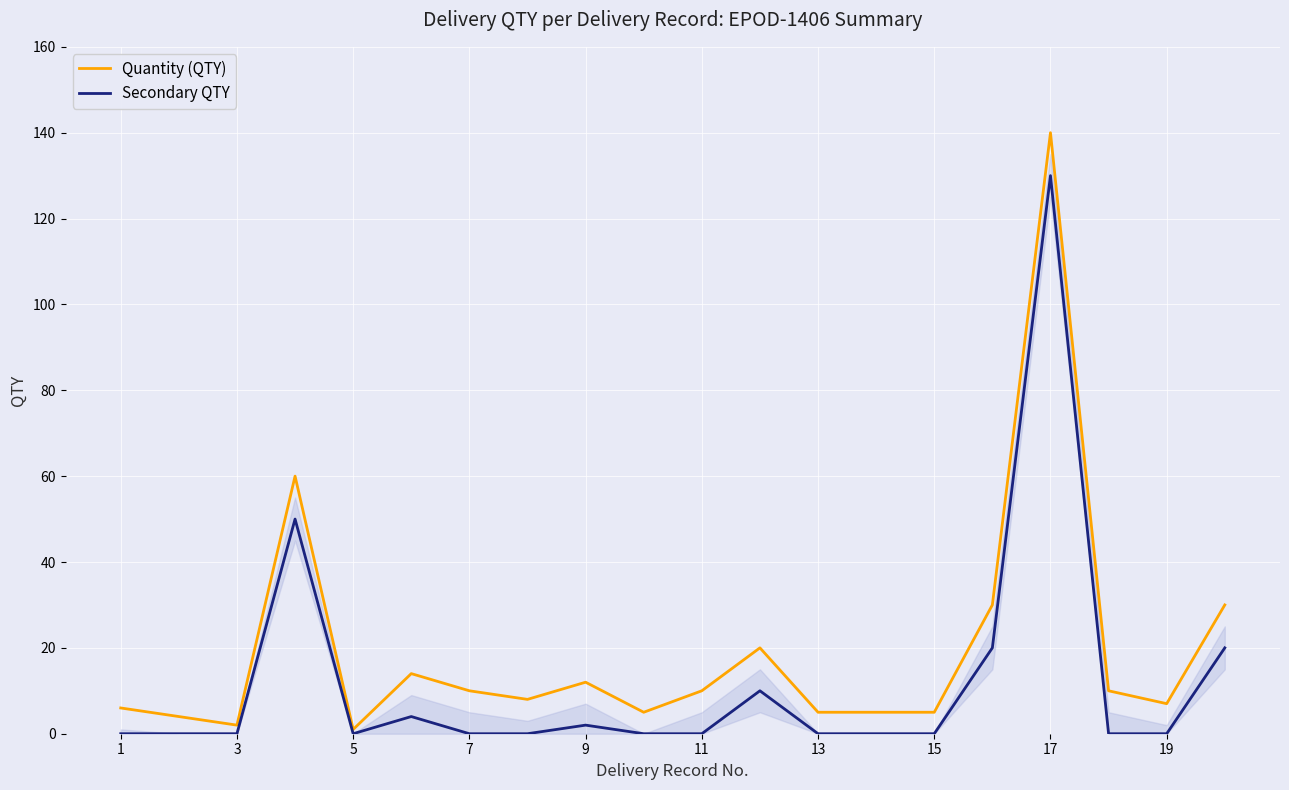

The Quantity (QTY) series shows 12 at 9. True or false?

True